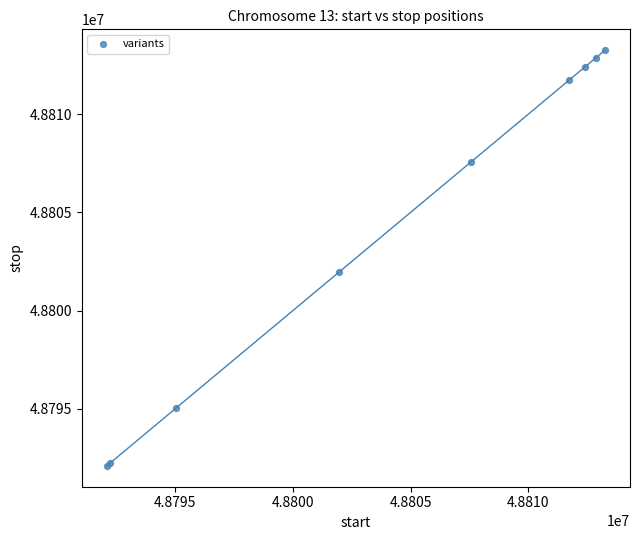

What Y value in the scatter plot is closest to 48802676?

48801981